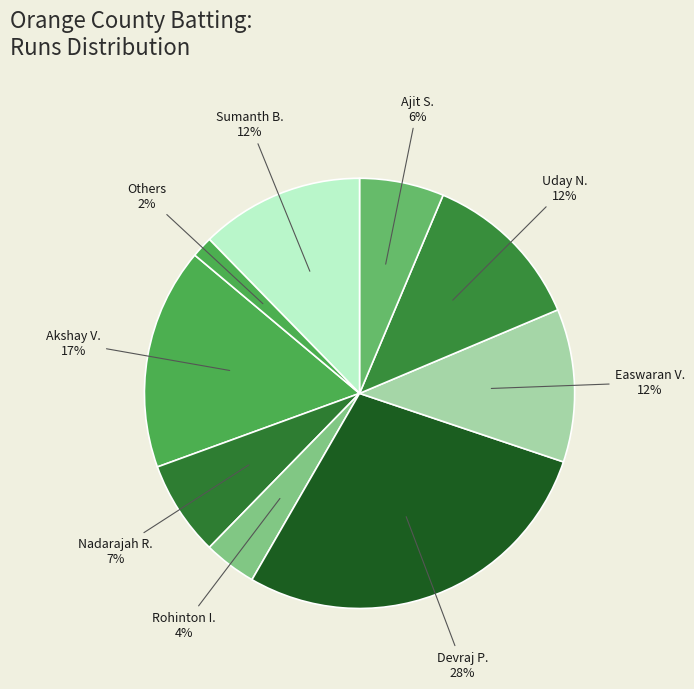

Between Devraj P. and Ajit S., which is larger?

Devraj P.